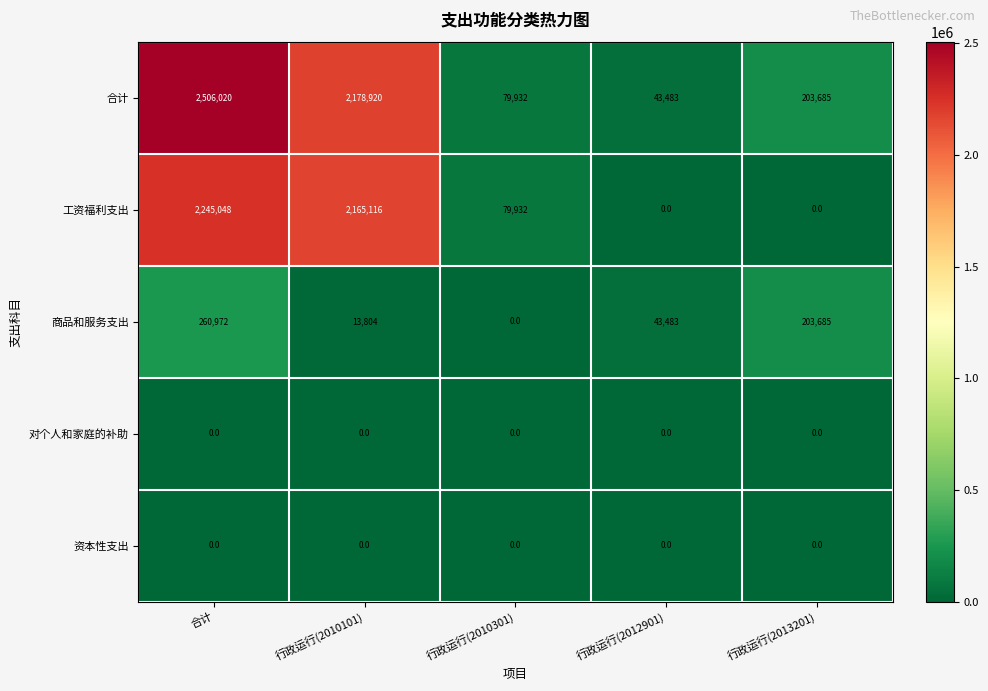

What is the spread (max minus min) of values at 行政运行(2013201)?

203685